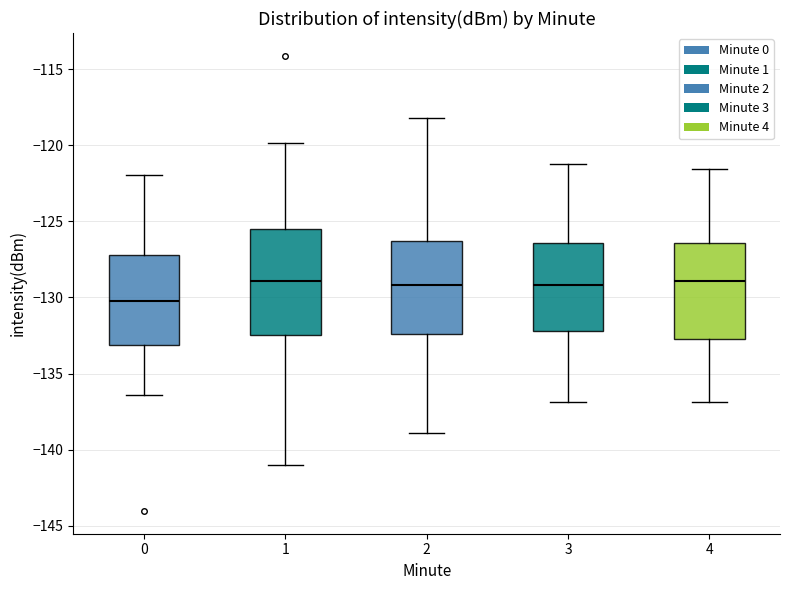

Where does the median line of the box at x = 3 sit on the y-axis? The values are not printed on the chart, so give them approximately, as read against the axis.

-129.0